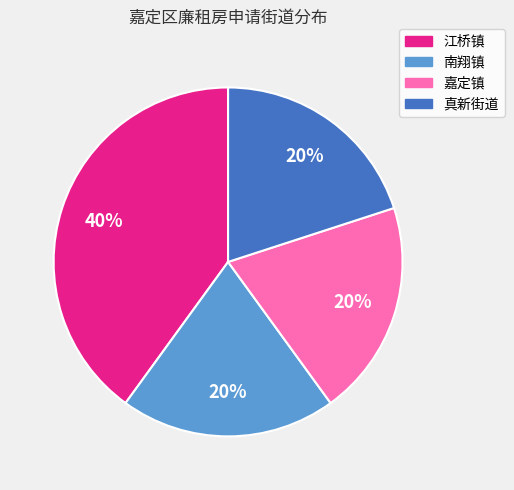

Do 真新街道 and 嘉定镇 together represent more than half of the pie?

No